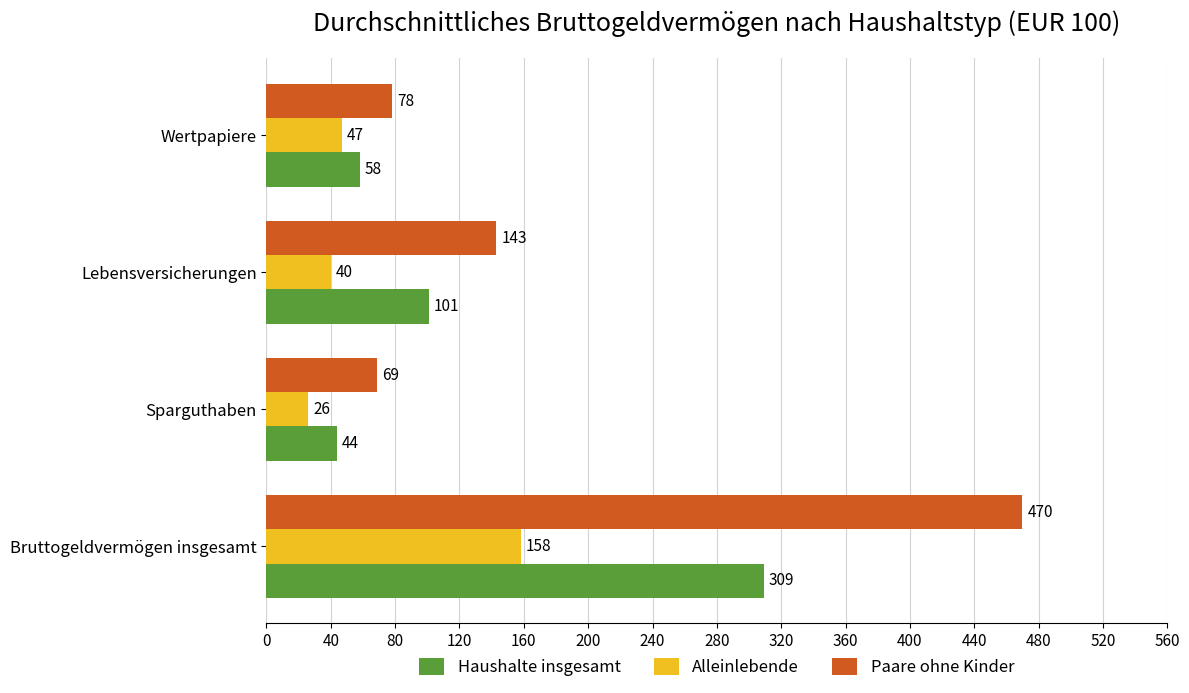

List the series in order of their overall mean, highest first.

Paare ohne Kinder, Haushalte insgesamt, Alleinlebende